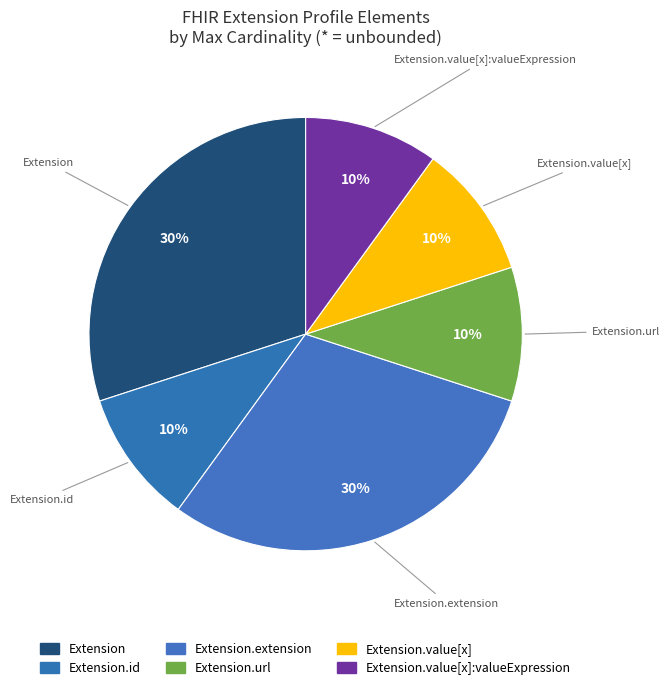

Count the number of slices in the pie.

6